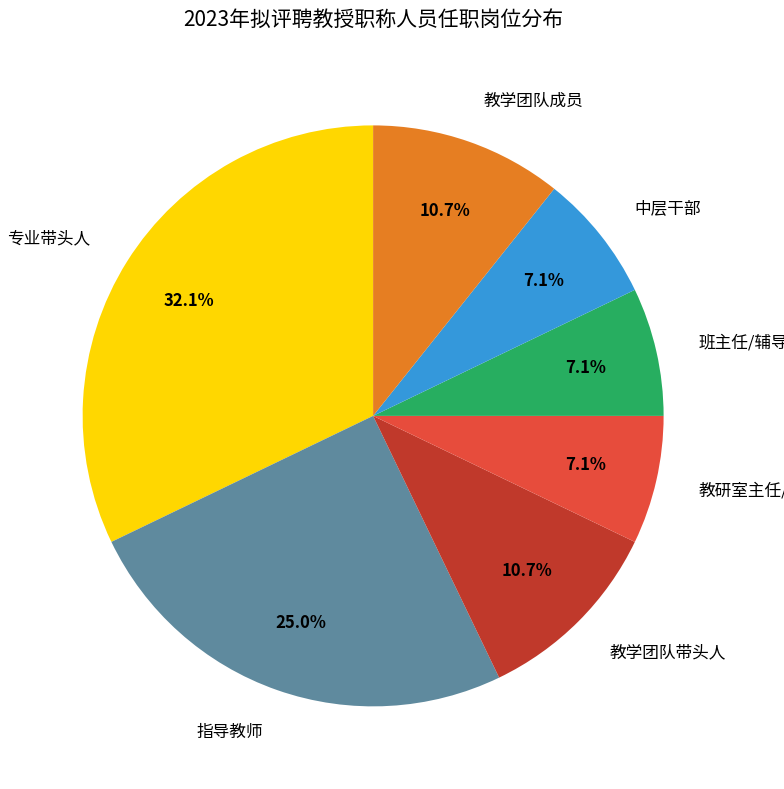

What percentage is NOT represented by 教学团队成员?

89.3%